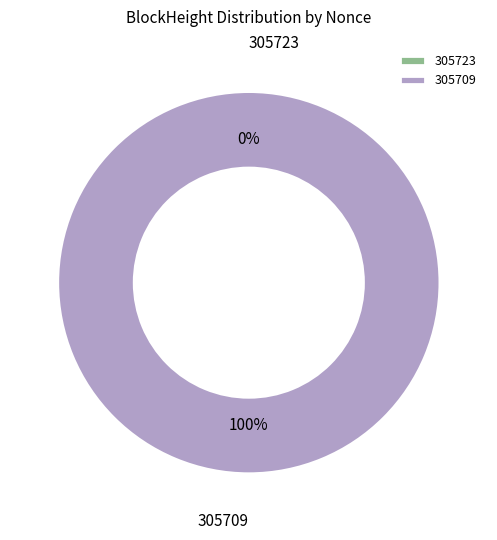

Rank the categories by value from highest to lowest.

305709, 305723